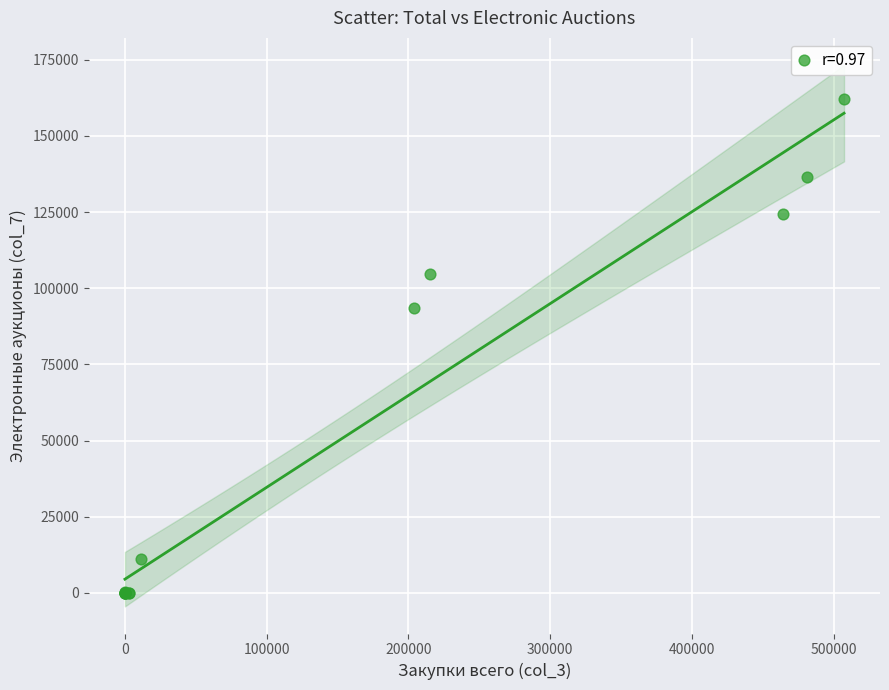

What Y value in the scatter plot is closest to 81001?

93592.0